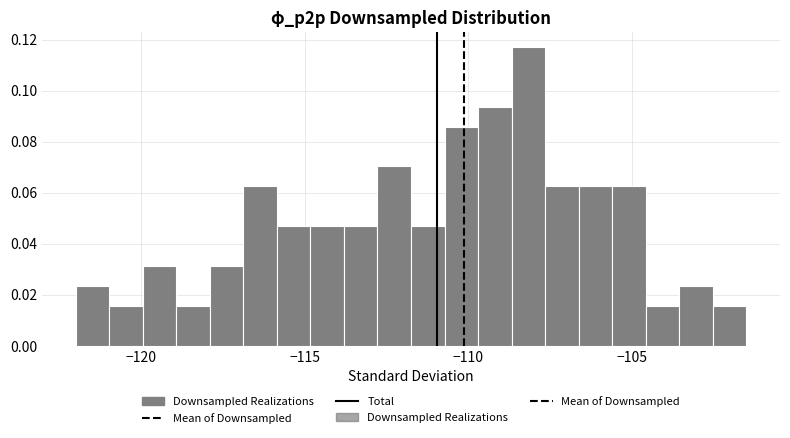

Around what value on the x-axis is the tallest bar? Give the approximate position of its centre, as read against the axis.

-108.0